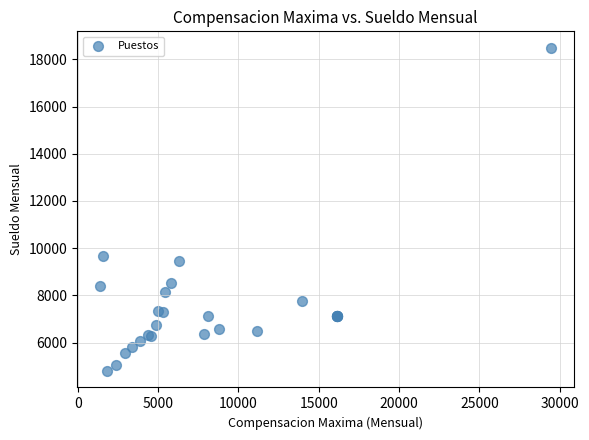

What Y value in the scatter plot is closest to 11642?

9686.8